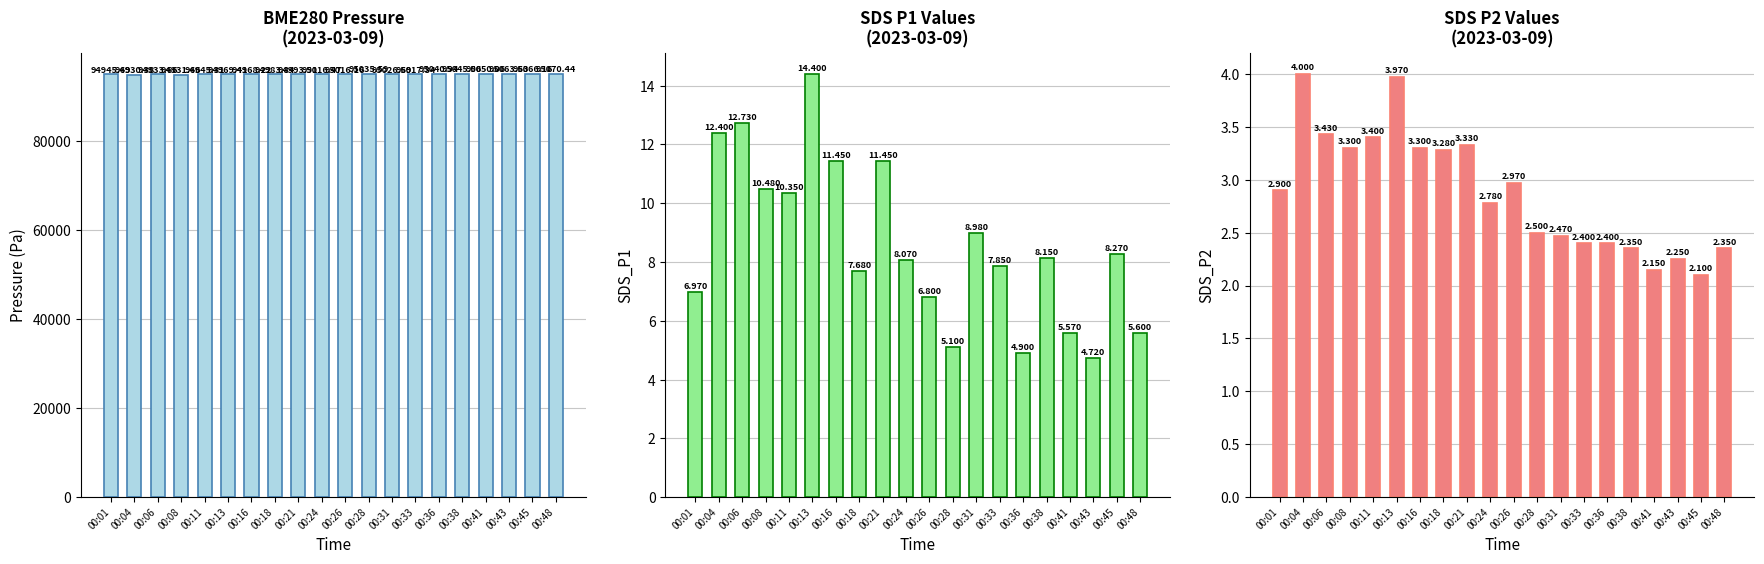

How many data points in BME280_pressure are less than 95016?

9